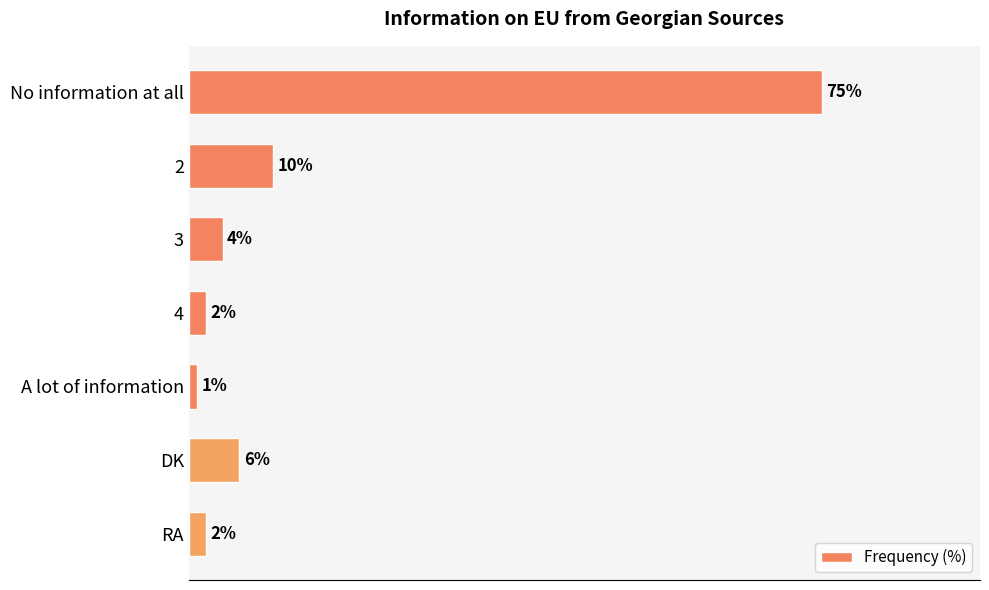

At which category does the chart reach its peak across all series?

No information at all